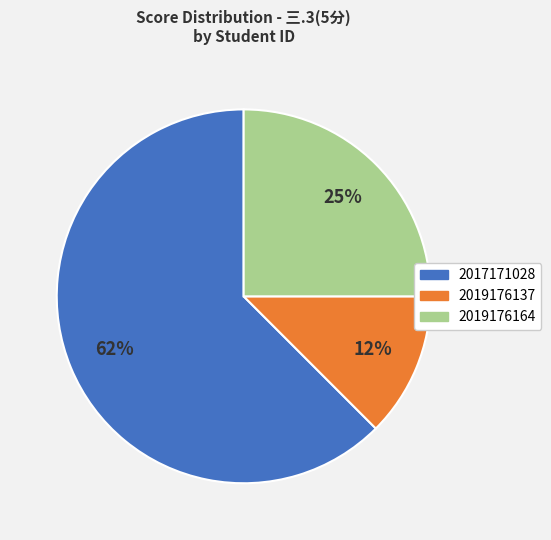

What is the majority slice?

2017171028